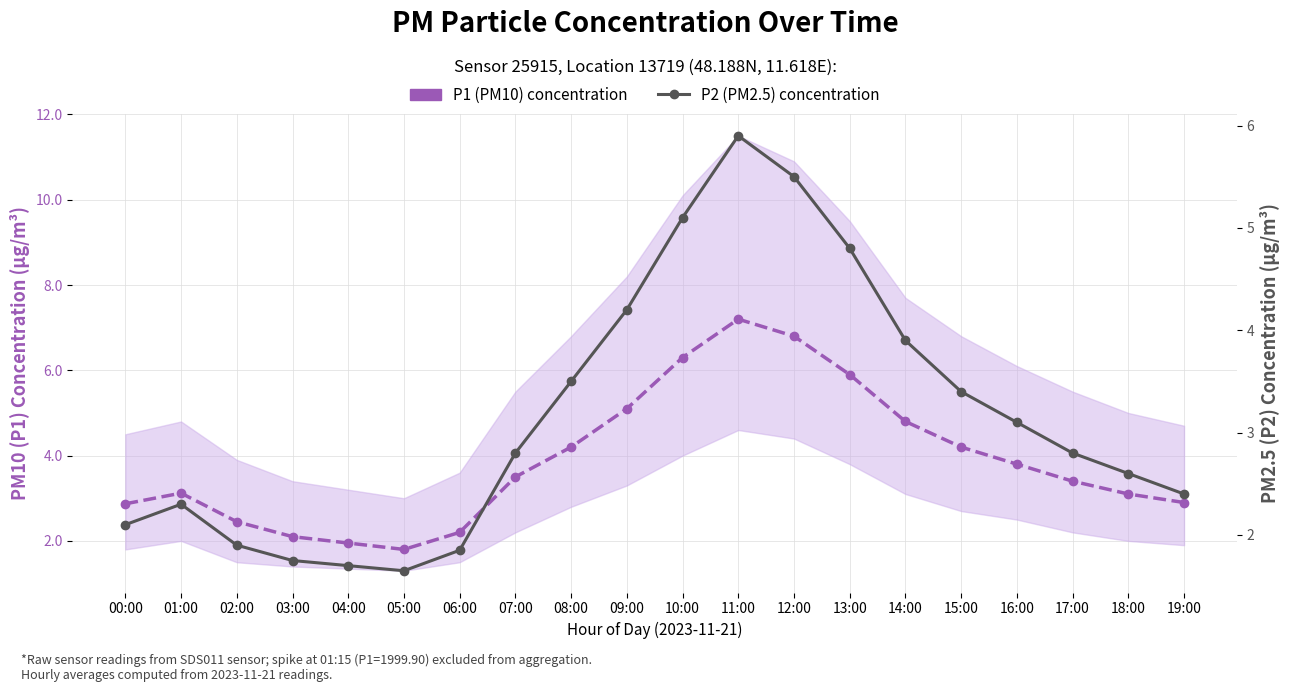

What is the maximum value for P1 (PM10) concentration?

7.2